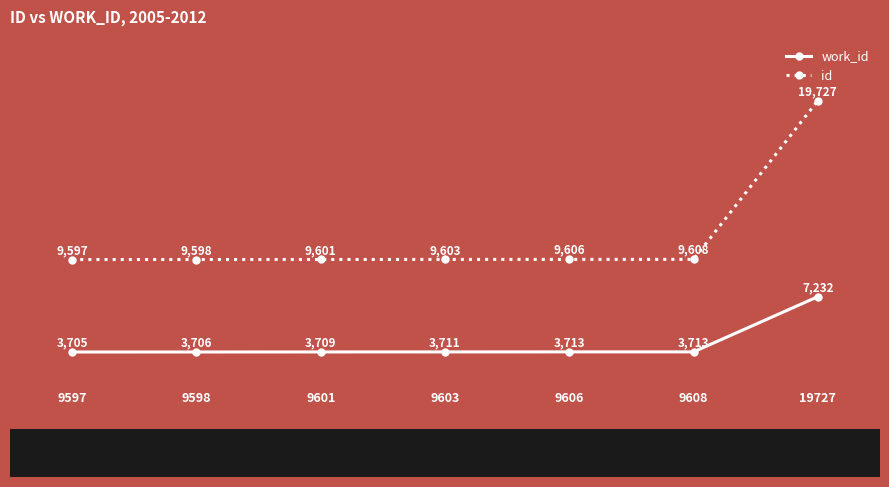

True or false: work_id and id cross at least once.

False